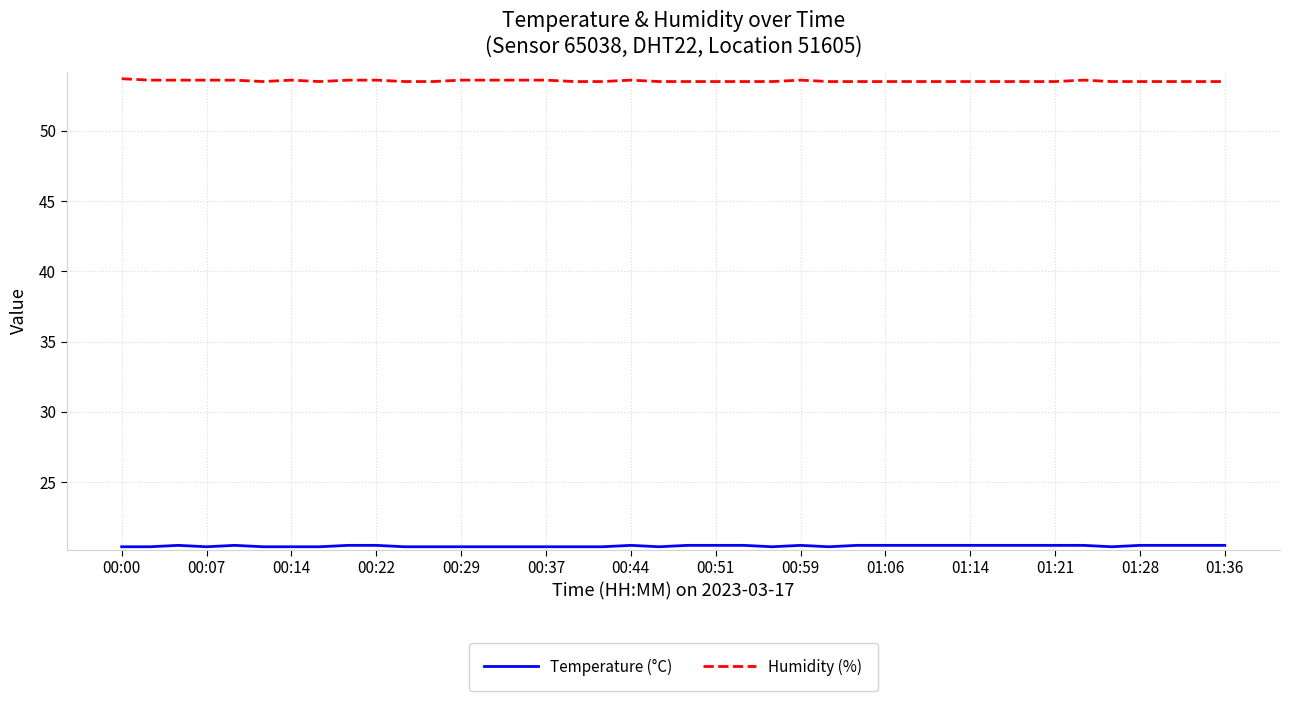

What is the maximum value shown in the chart?

53.7